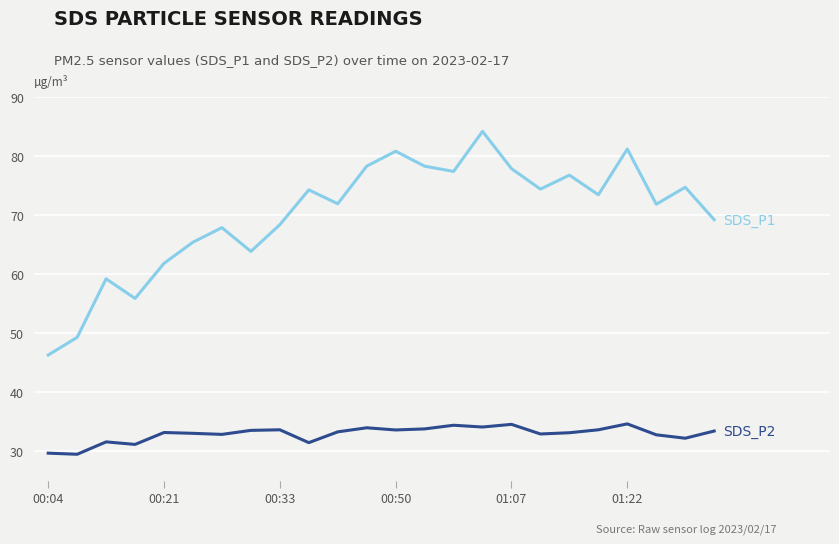

What is the greatest value displayed?

84.2